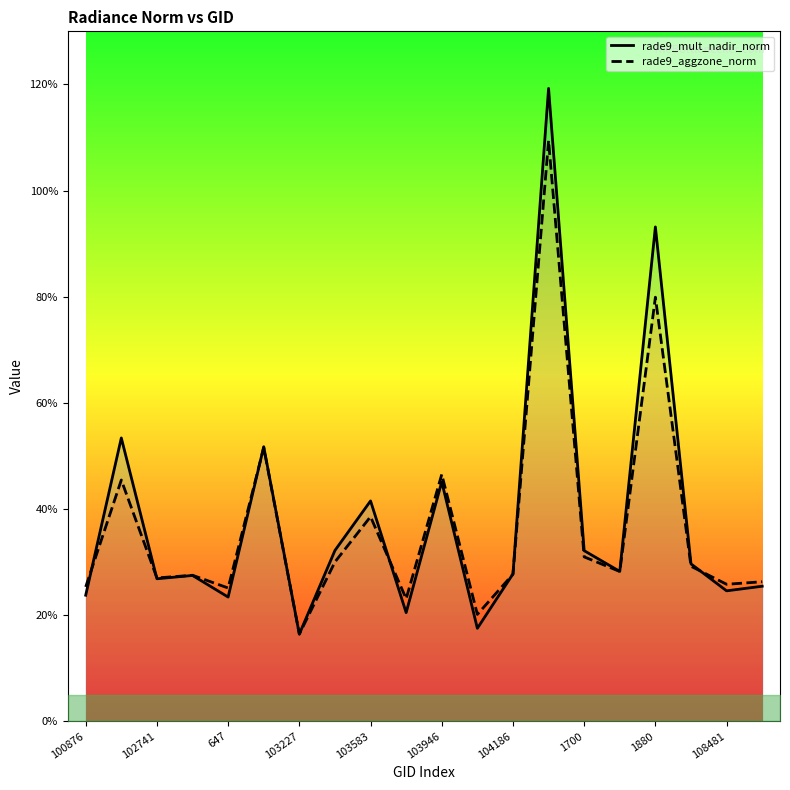

How many distinct data groups are displayed?

2